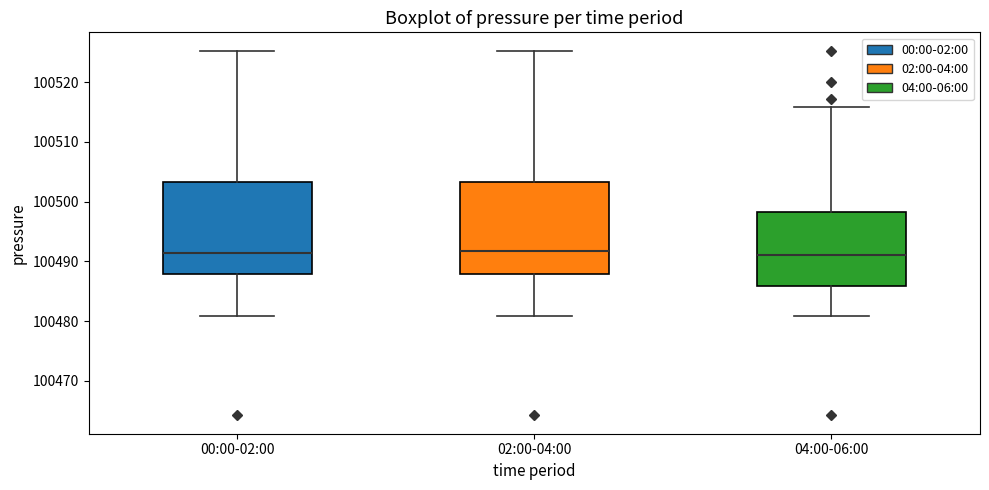

Reading left to right, transcribe this box plot: for each box, give where its median line is, the range the box spans, and where its two whiskers end, as read against the y-axis. The values are not printed on the chart, so give them approximately, as read against the axis.

00:00-02:00: median 100491, box 100488 to 100503, whiskers 100481 to 100525
02:00-04:00: median 100492, box 100488 to 100503, whiskers 100481 to 100525
04:00-06:00: median 100491, box 100486 to 100498, whiskers 100481 to 100516